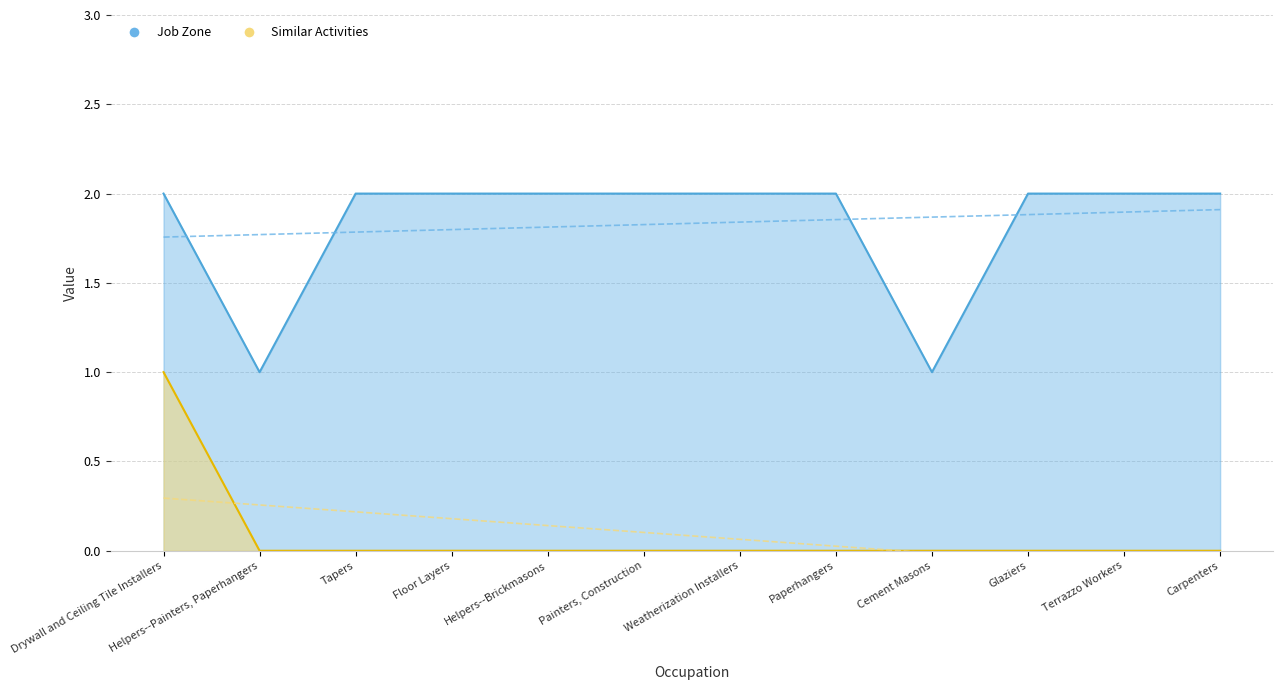

How many series are shown in this chart?

2